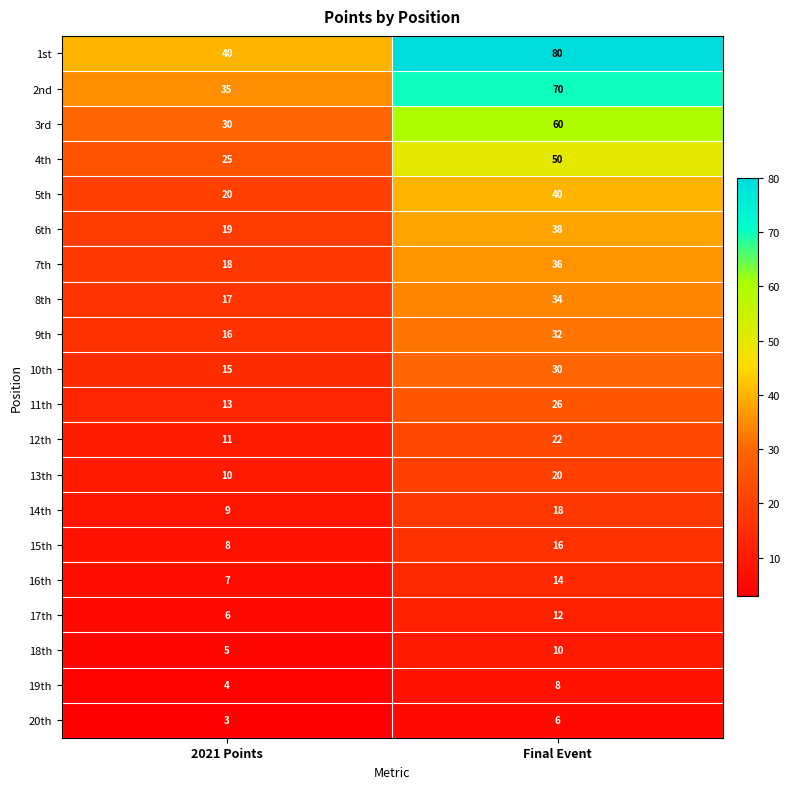

How many distinct data groups are displayed?

20